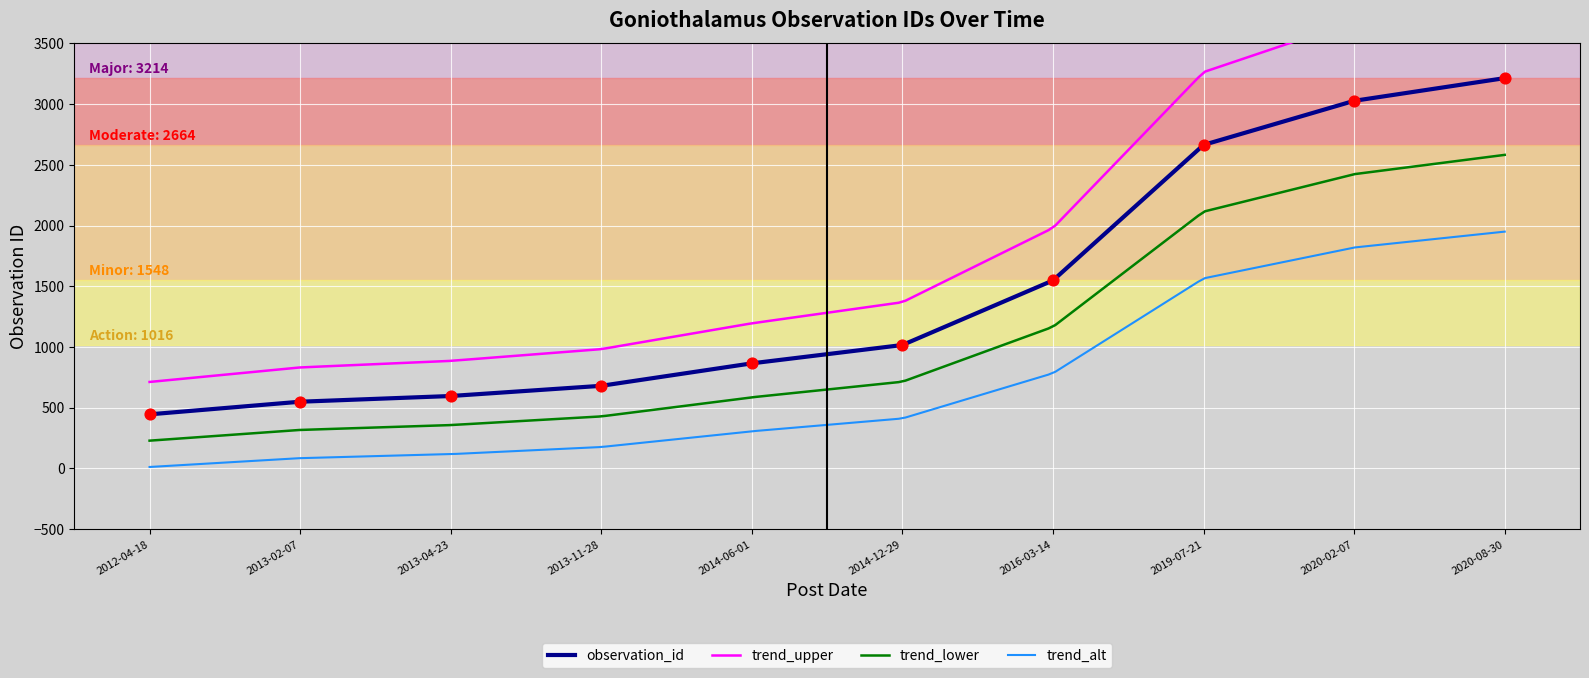

What is the change in value from 2013-04-23 to 2020-02-07?

+2431